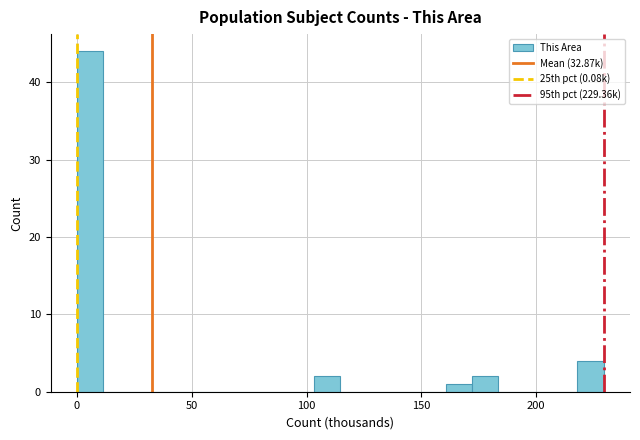

Around what value on the x-axis is the tallest bar? Give the approximate position of its centre, as read against the axis.

5